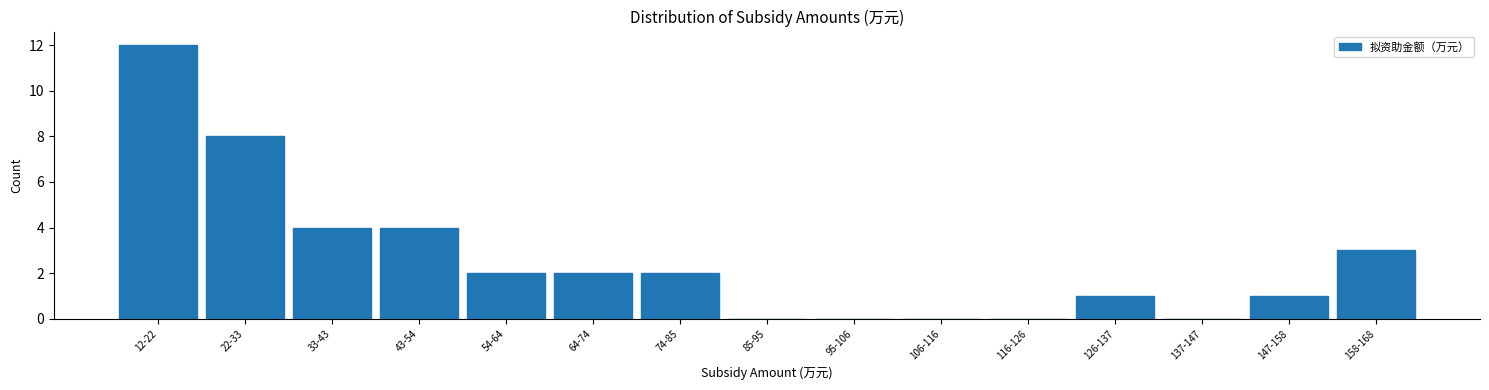

Reading left to right, transcribe all the data shown in this chart.

12-22=12	22-33=8	33-43=4	43-54=4	54-64=2	64-74=2	74-85=2	85-95=0	95-106=0	106-116=0	116-126=0	126-137=1	137-147=0	147-158=1	158-168=3